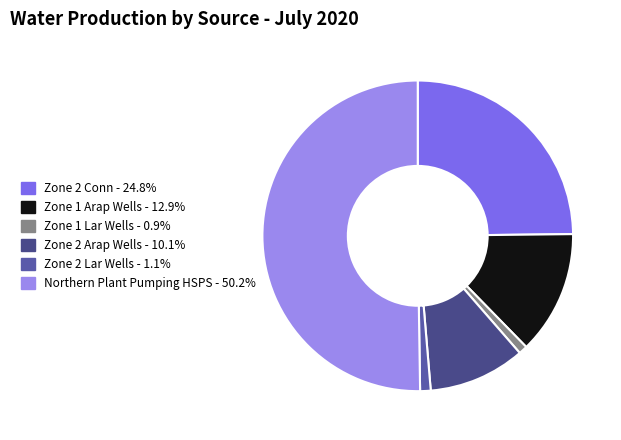

Is it true that Zone 2 Lar Wells is 11% of the pie?

False